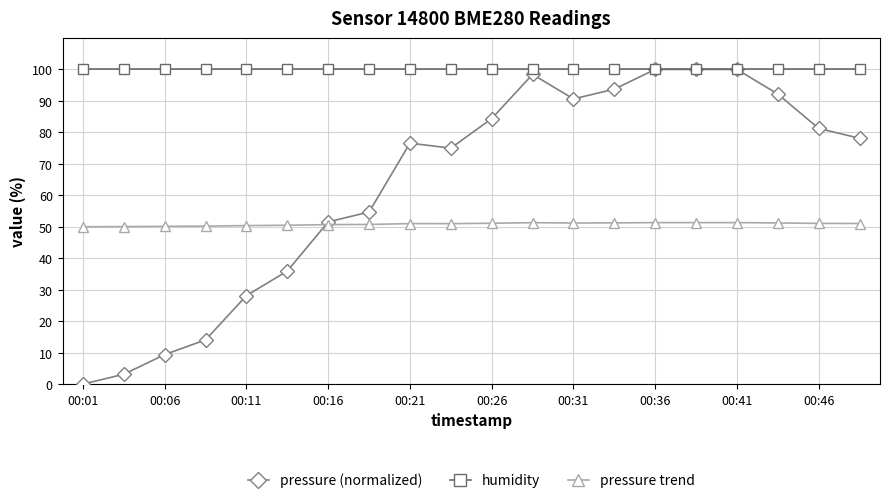

What is the maximum value for pressure (normalized)?

100.0